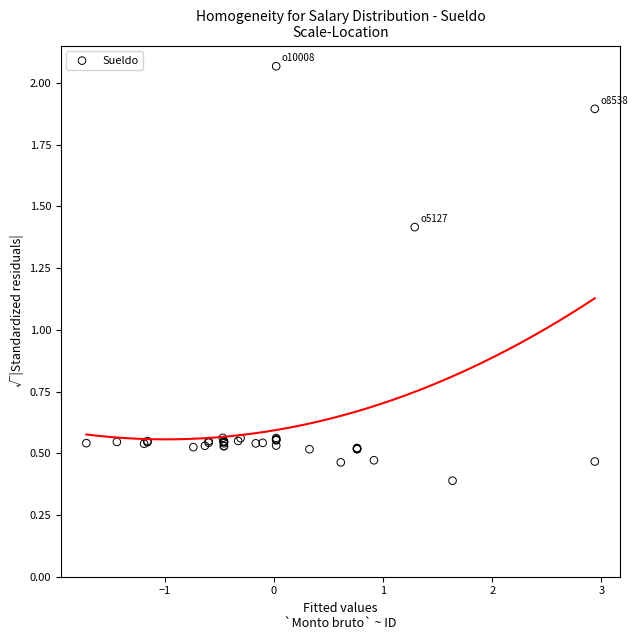

What Y value in the scatter plot is closest to 1?

1.4